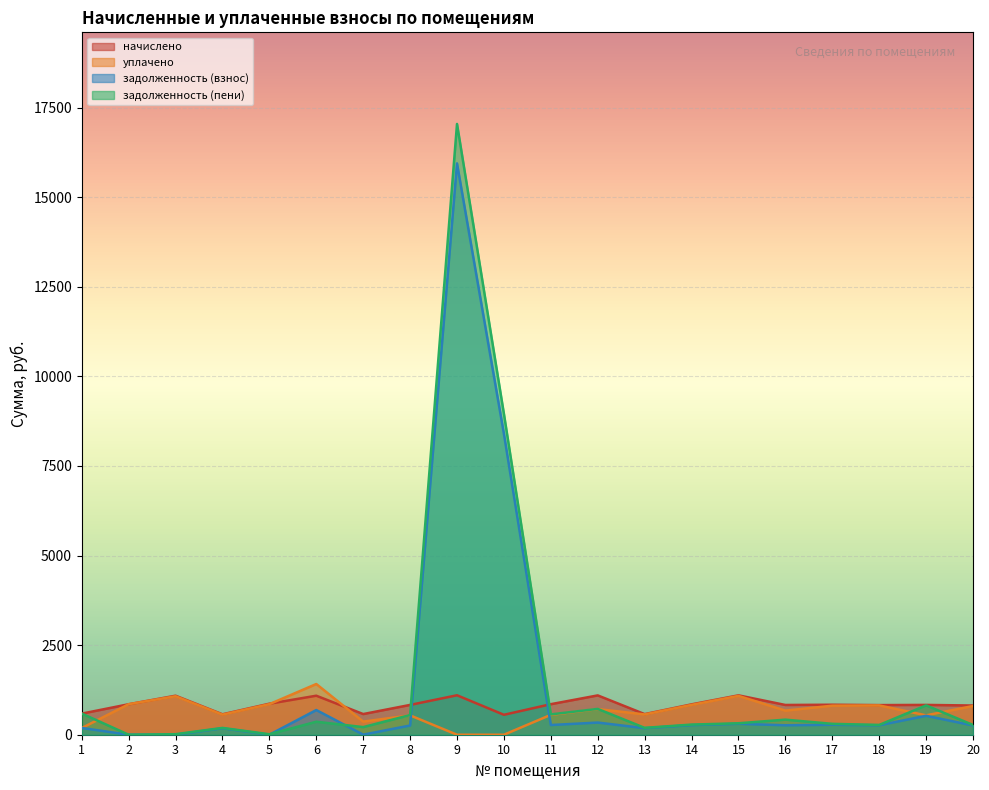

At which category is the sum across all series the highest?

9